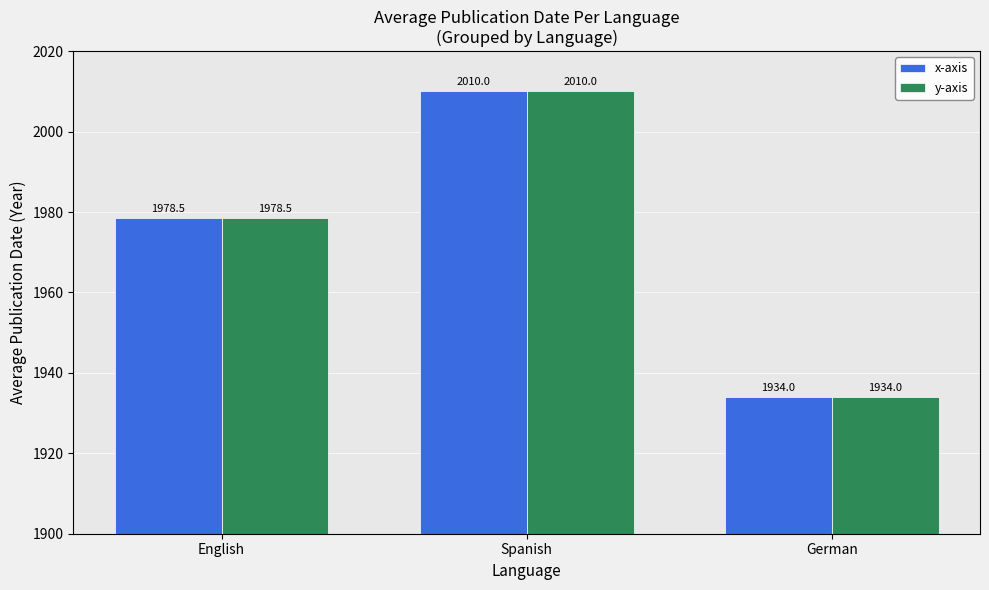

What position from the right is English?

3